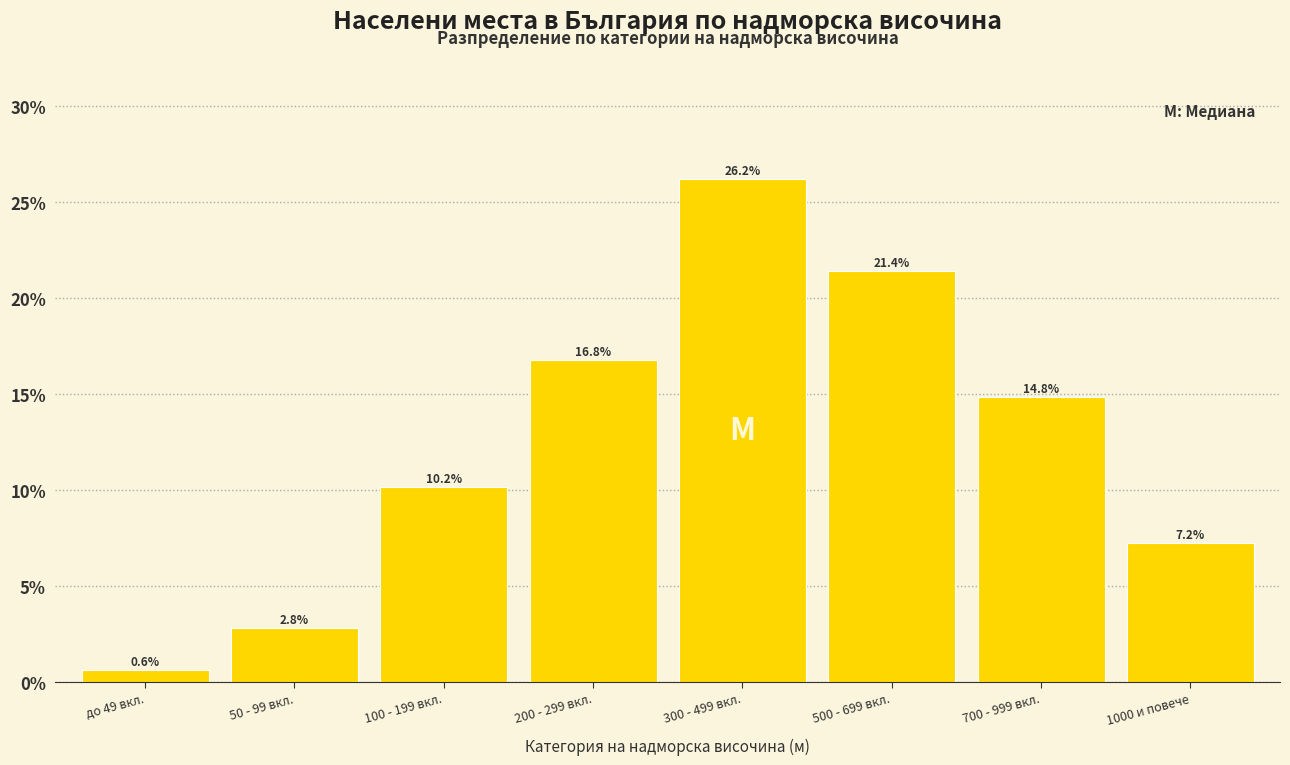

Reading left to right, transcribe all the data shown in this chart.

0.6	2.8	10.2	16.8	26.2	21.4	14.8	7.2